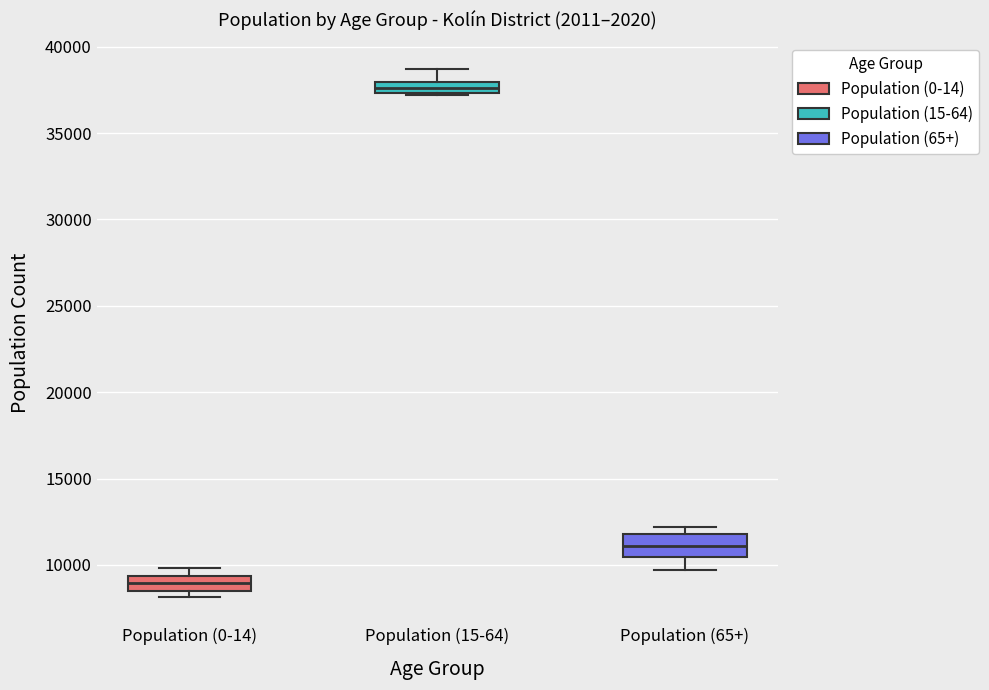

Which box's median line is the lowest?

Population (0-14)